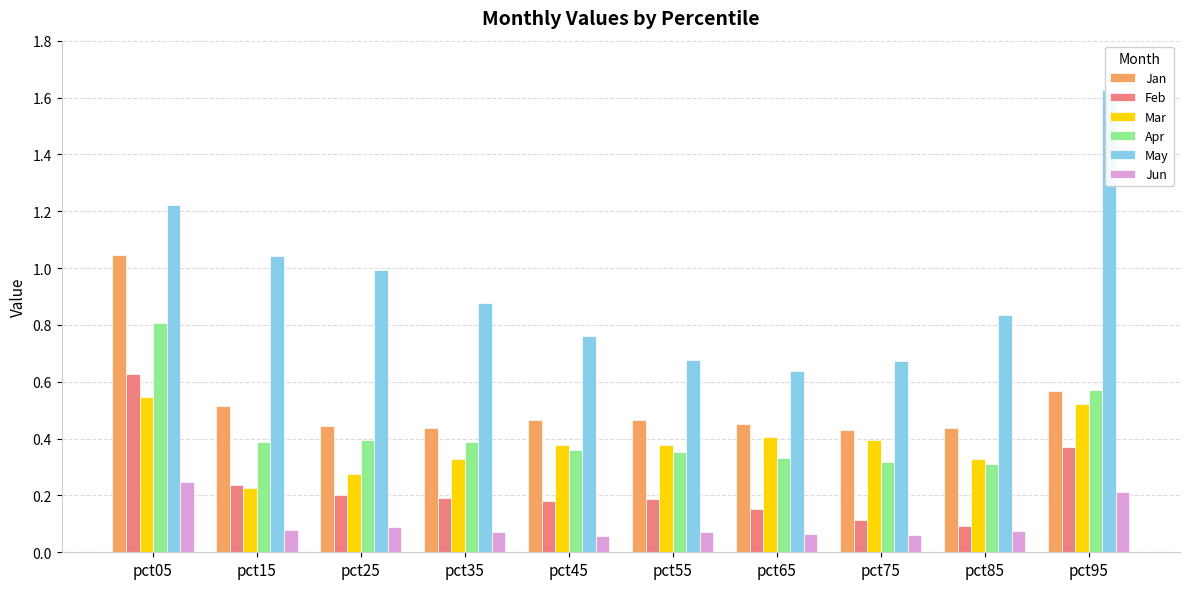

Reading left to right, extract all data points from this chart.

Jan: 1.0	0.5	0.4	0.4	0.5	0.5	0.5	0.4	0.4	0.6
Feb: 0.6	0.2	0.2	0.2	0.2	0.2	0.2	0.1	0.1	0.4
Mar: 0.5	0.2	0.3	0.3	0.4	0.4	0.4	0.4	0.3	0.5
Apr: 0.8	0.4	0.4	0.4	0.4	0.4	0.3	0.3	0.3	0.6
May: 1.2	1.0	1.0	0.9	0.8	0.7	0.6	0.7	0.8	1.6
Jun: 0.2	0.1	0.1	0.1	0.1	0.1	0.1	0.1	0.1	0.2